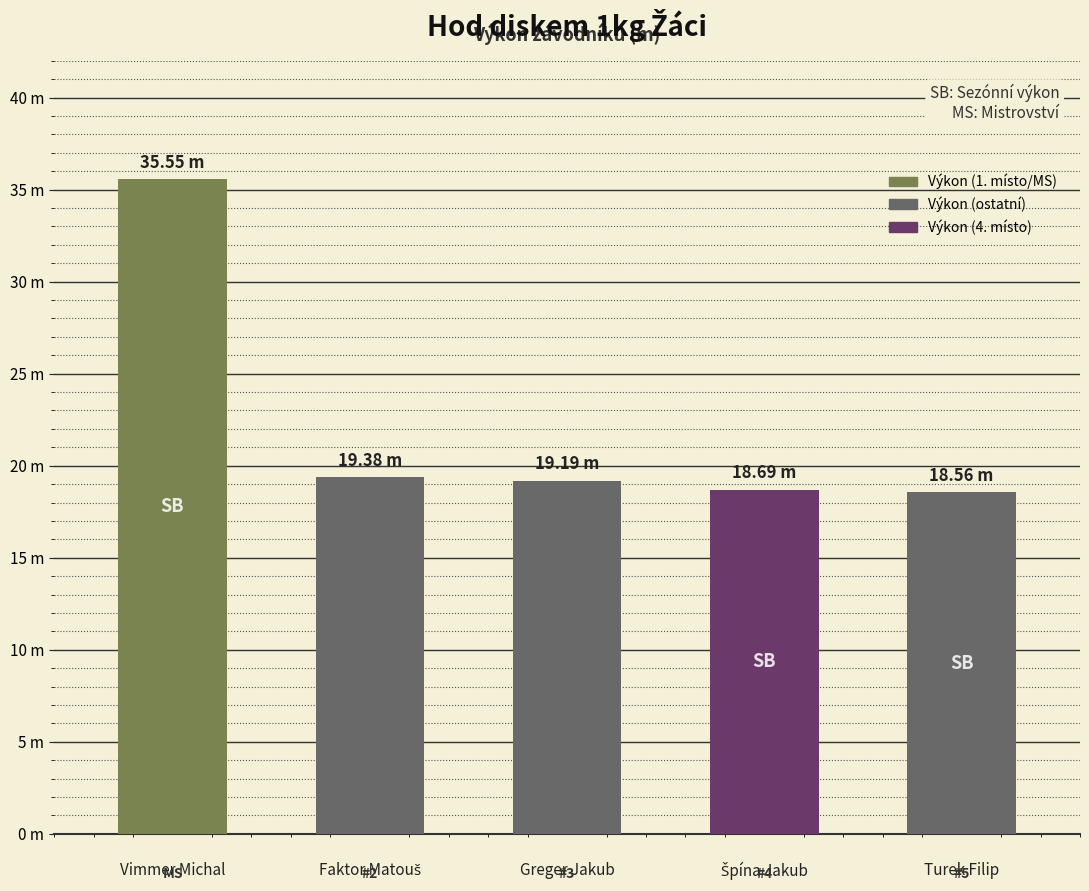

Reading left to right, what are all the values shown in this chart?

35.5	19.4	19.2	18.7	18.6